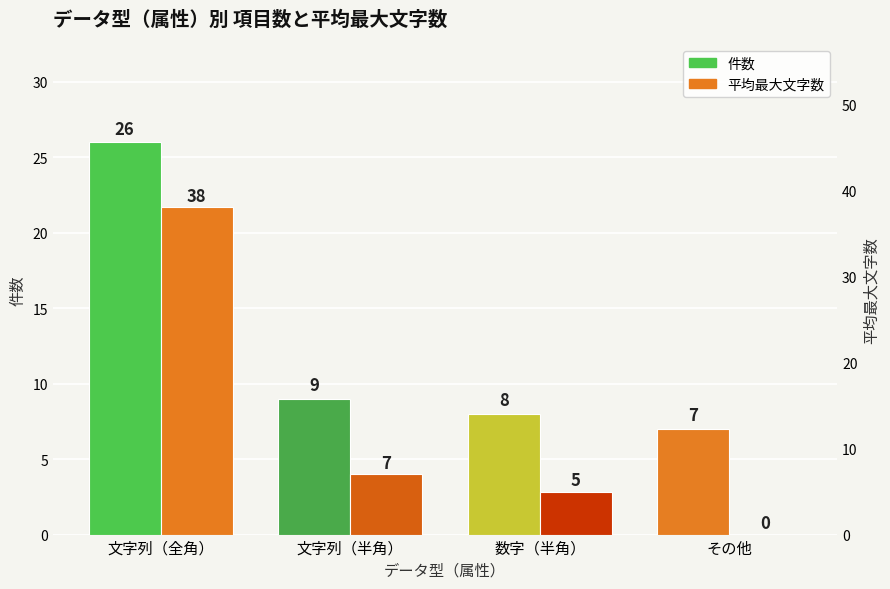

What is the total value across all series at その他?

7